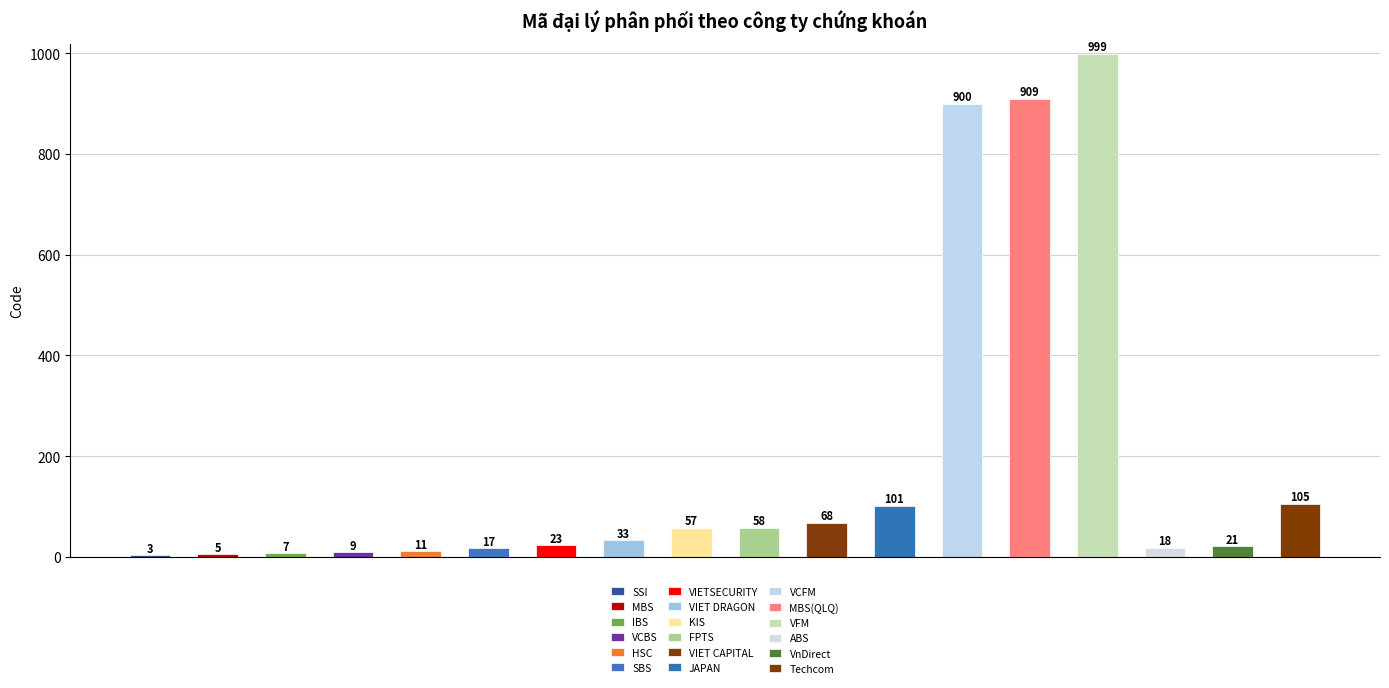

Which label corresponds to the smallest value in the chart?

SSI